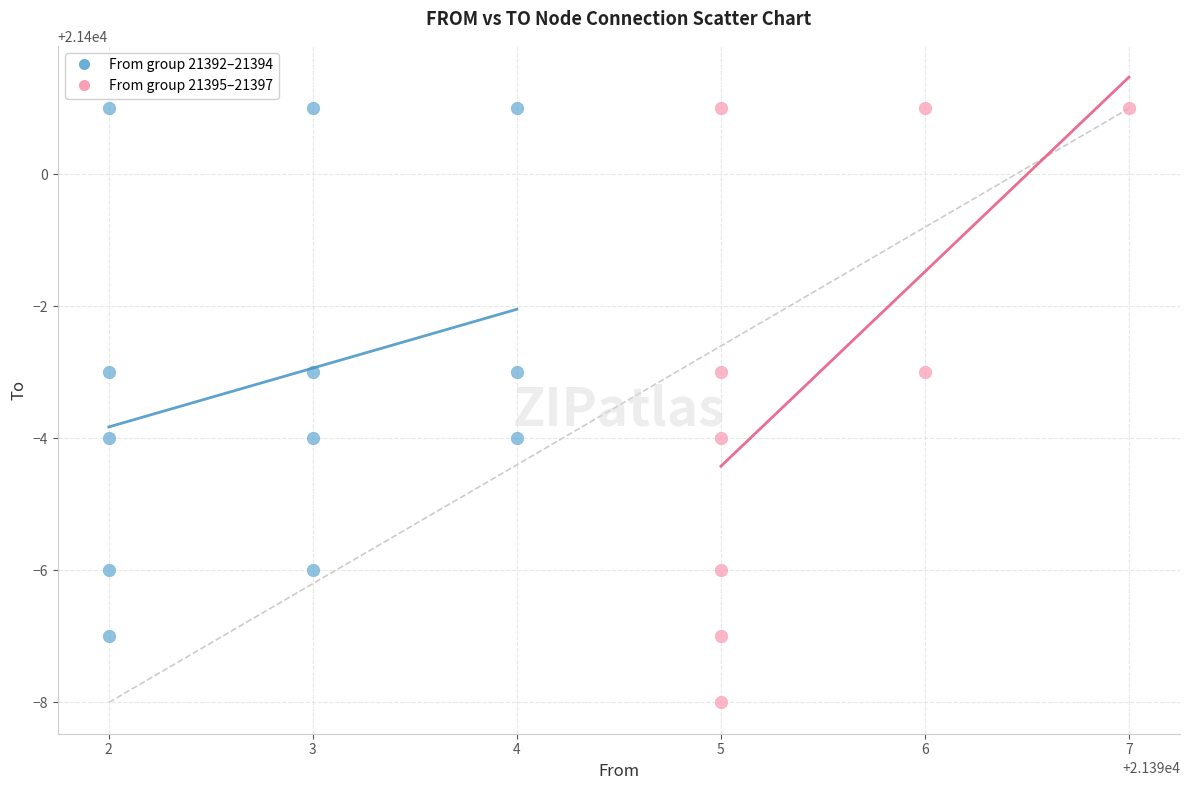

Which series has the largest Y range (max minus min)?

From group 21395–21397